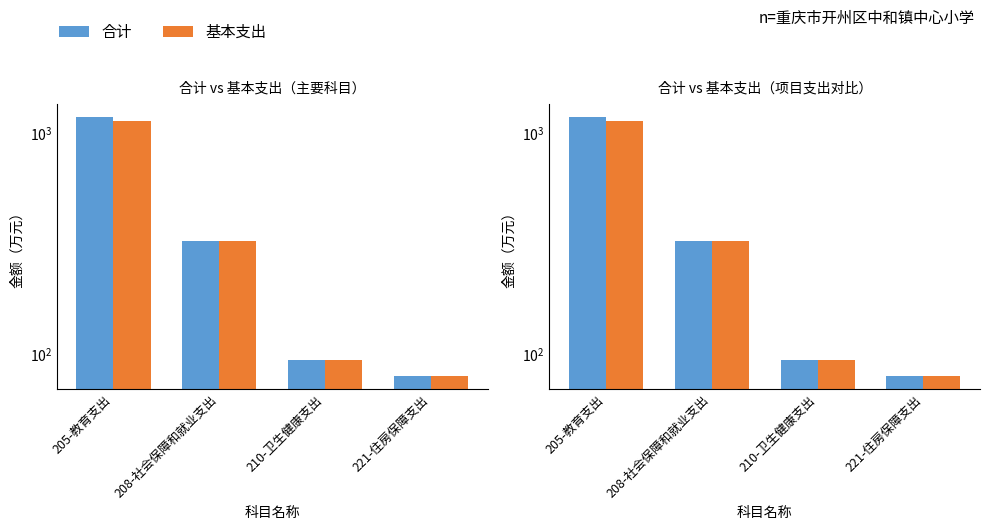

What is the sum of all 合计 values?

1684.0